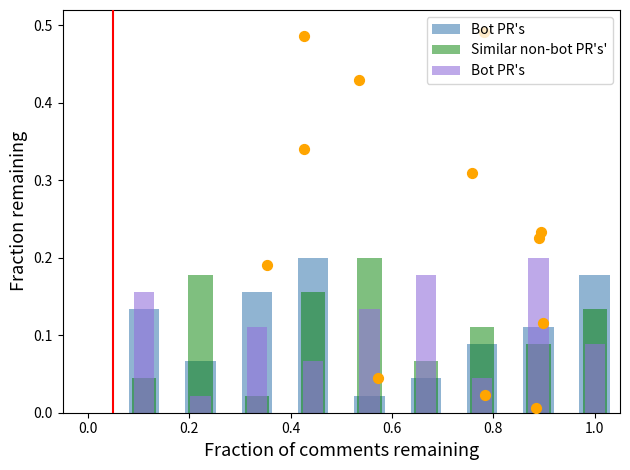

Which series has the largest total across all categories?

Bot PR's